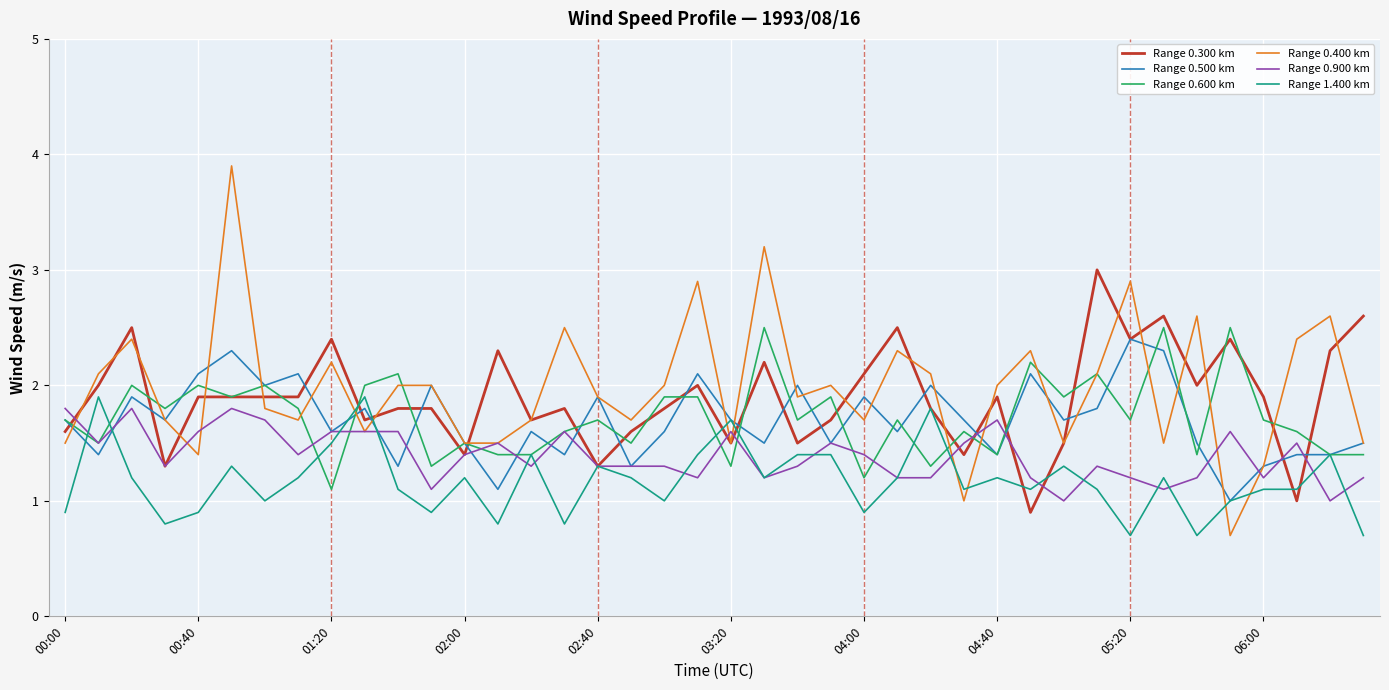

True or false: Range 1.400 km and Range 0.400 km cross at least once.

True